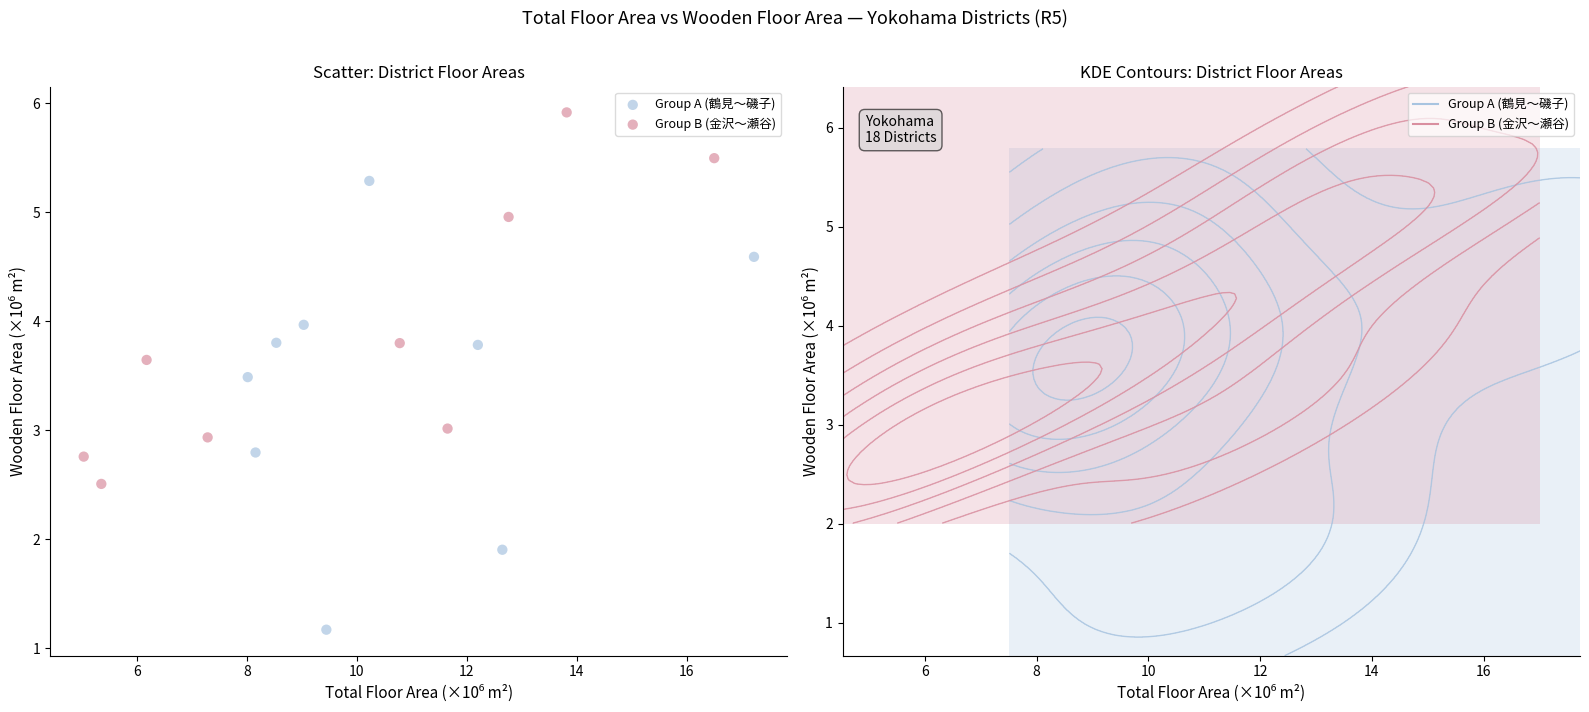

What are all the series names shown in the legend?

Group A (鶴見〜磯子), Group B (金沢〜瀬谷)